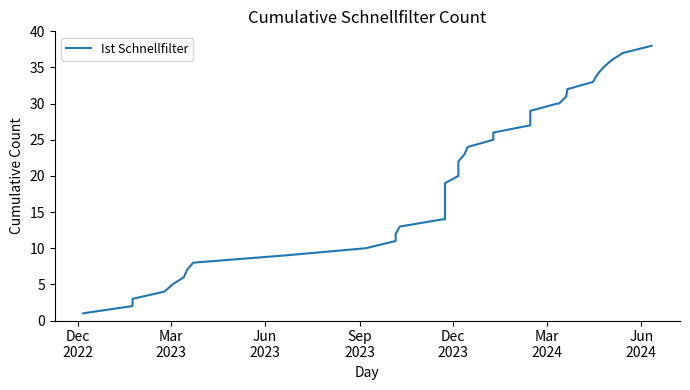

How many categories are shown in the chart?

40